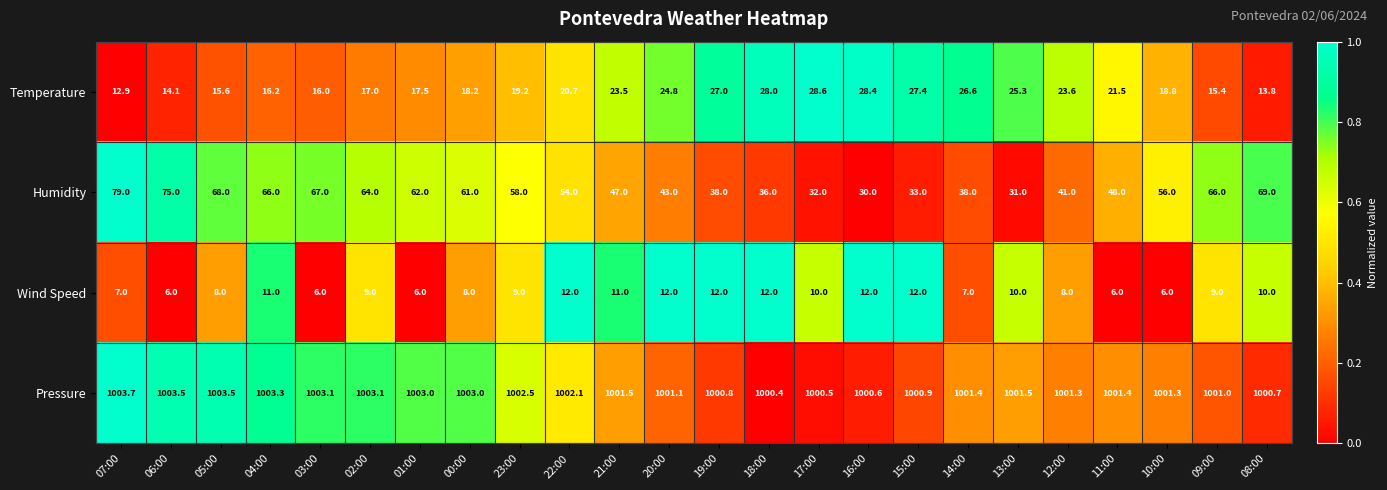

Which series has the largest range (max minus min)?

Humidity